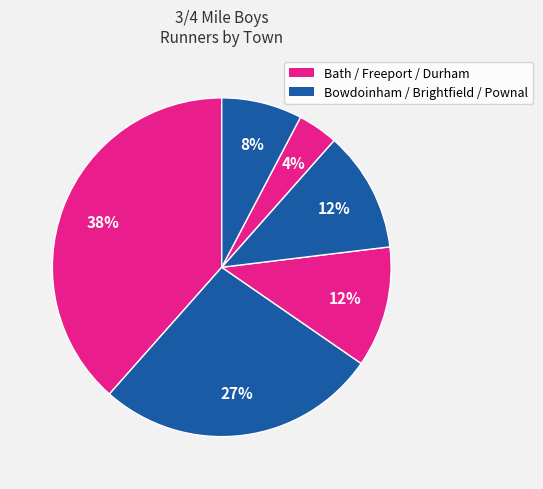

How many slices are in this pie chart?

6